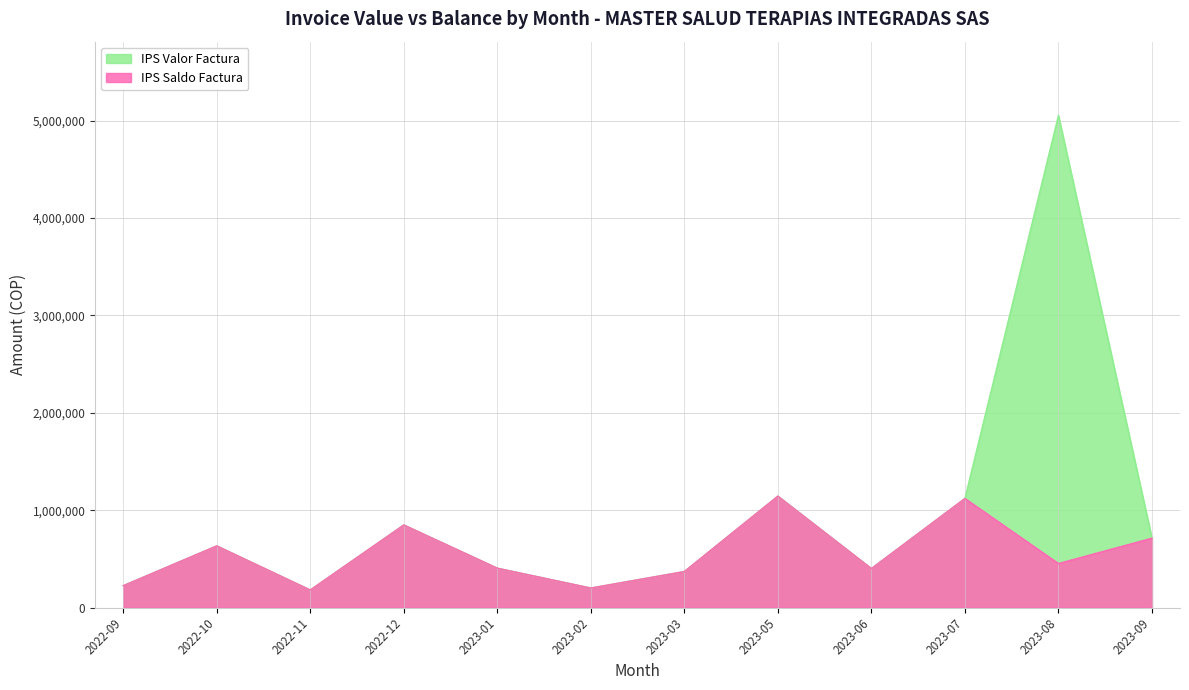

Is the value of IPS Valor Factura at 2023-08 greater than the value of IPS Saldo Factura at 2023-09?

Yes